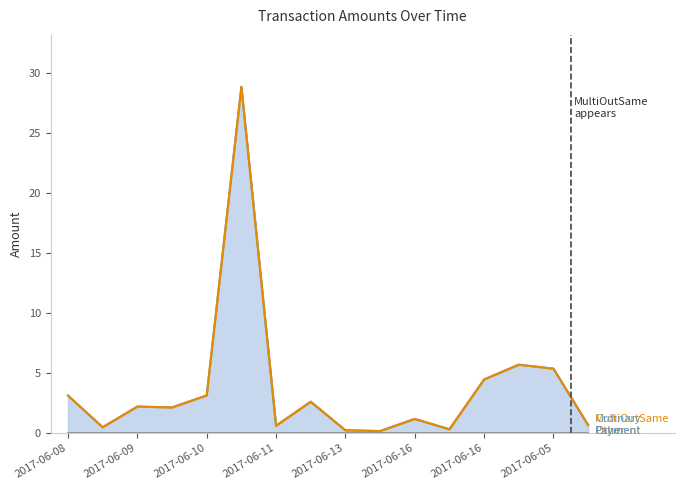

What is the label of the 15th point from the right?

2017-06-08